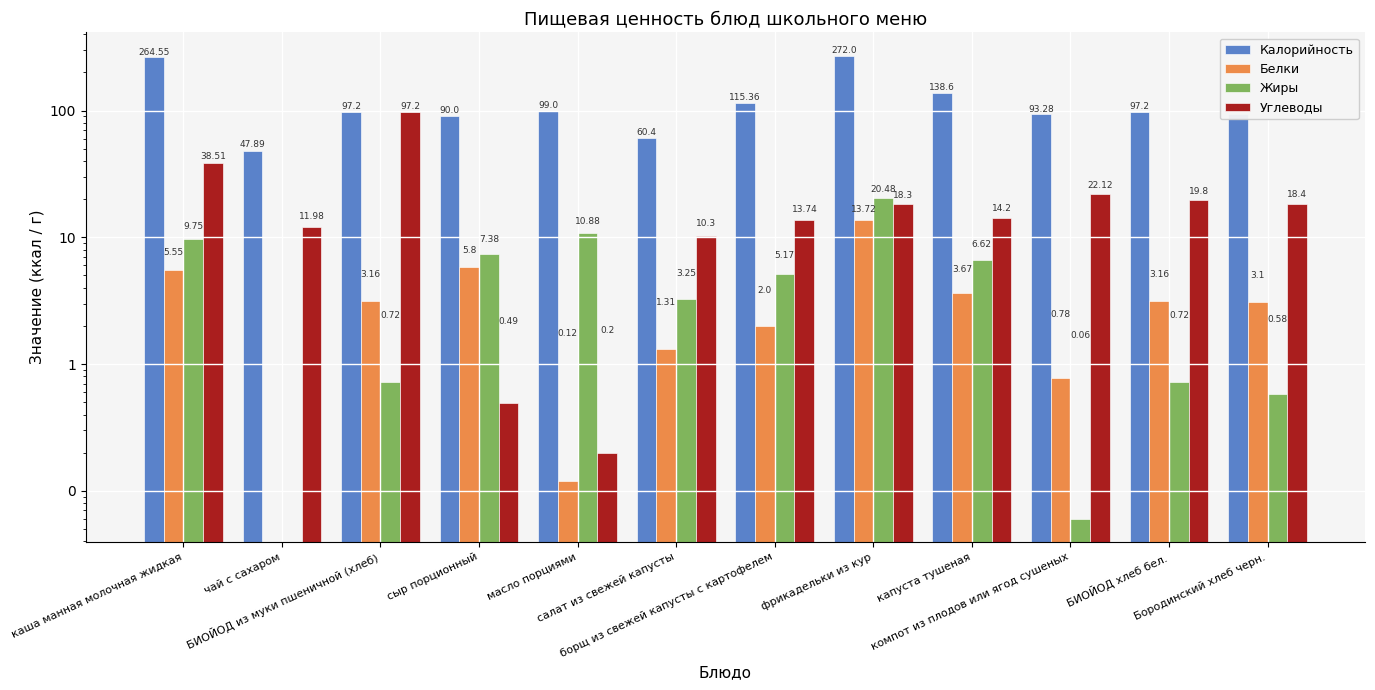

How many groups of bars are there?

12